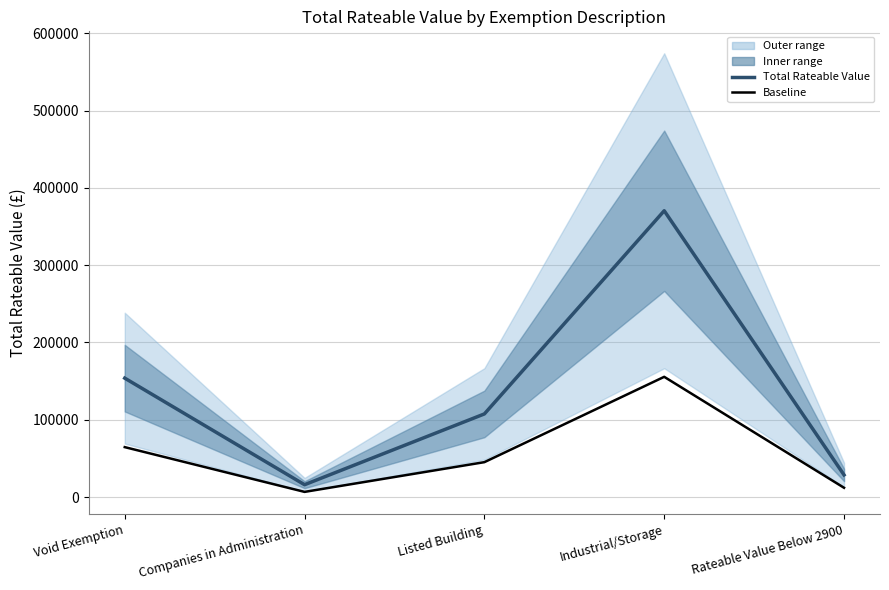

Does the chart display data point markers on the line(s)?

No